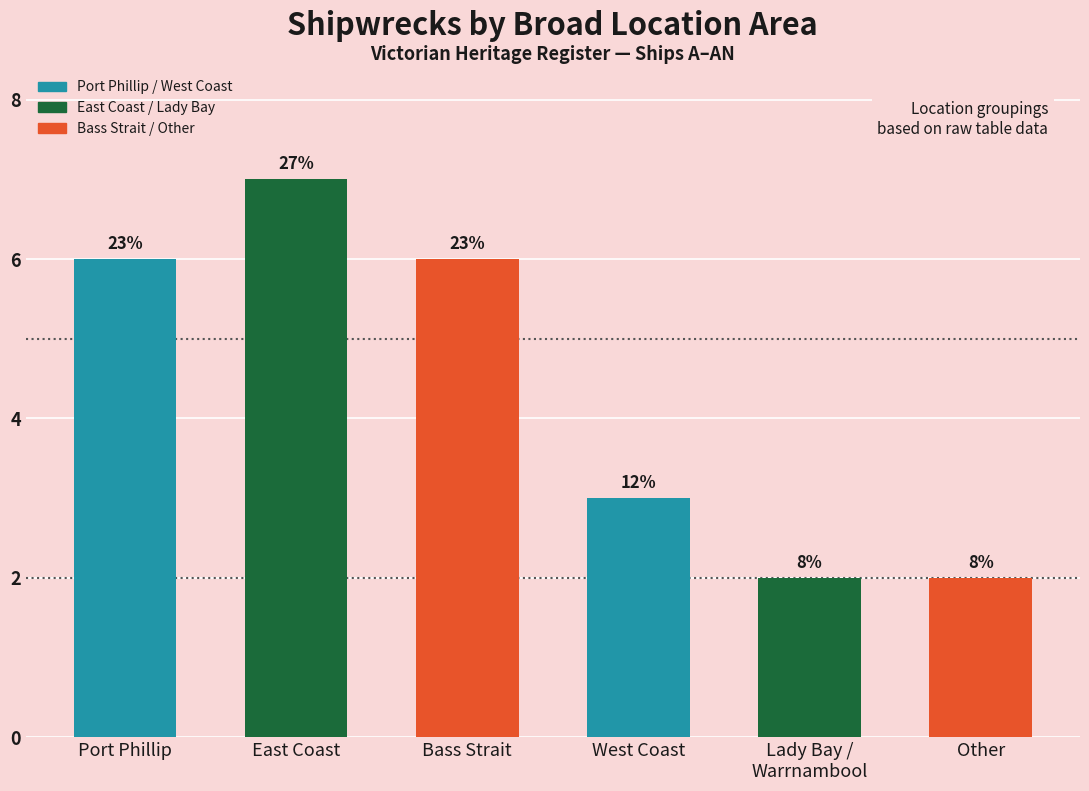

Are the bars horizontal?

No